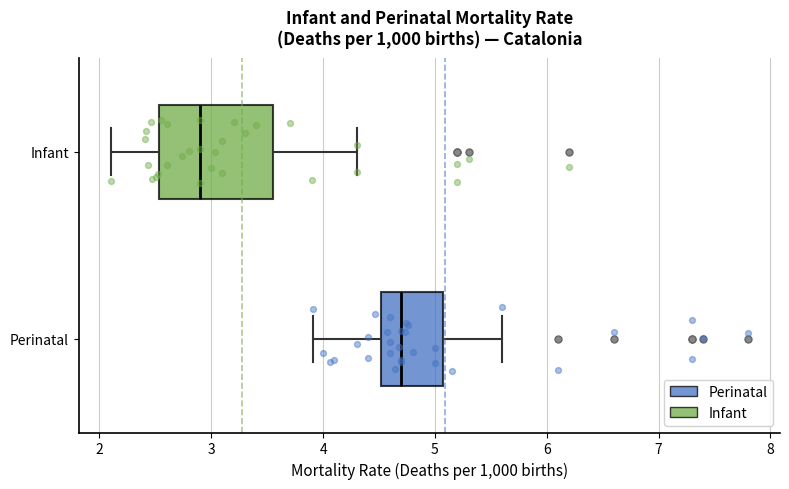

Reading bottom to top, read every box against the x-axis: the position of its median line, the range the box covers, and the ends of its whiskers. The values are not printed on the chart, so give them approximately, as read against the axis.

Perinatal: median 4.7, box 4.5 to 5.1, whiskers 3.9 to 5.6
Infant: median 2.9, box 2.5 to 3.6, whiskers 2.1 to 4.3